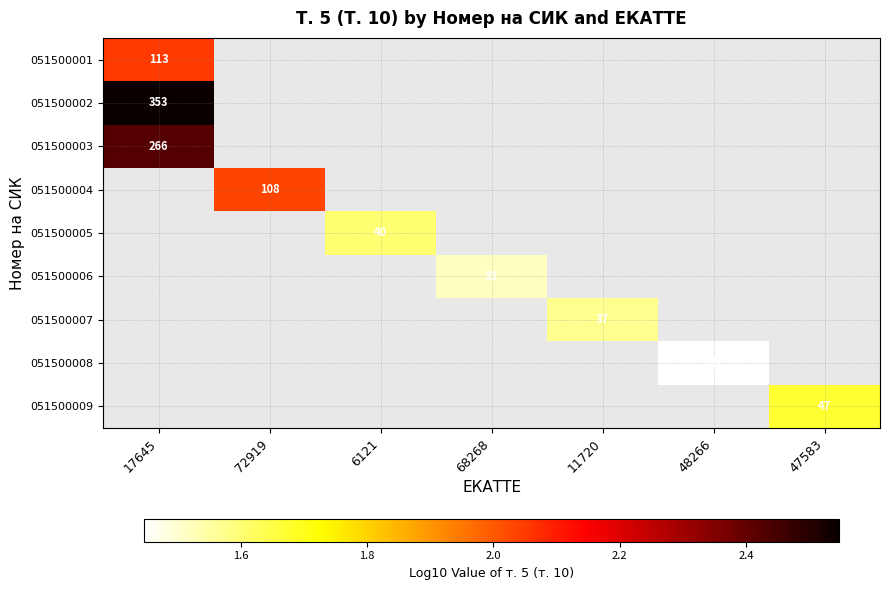

At how many categories does at least one series exceed 2?

2